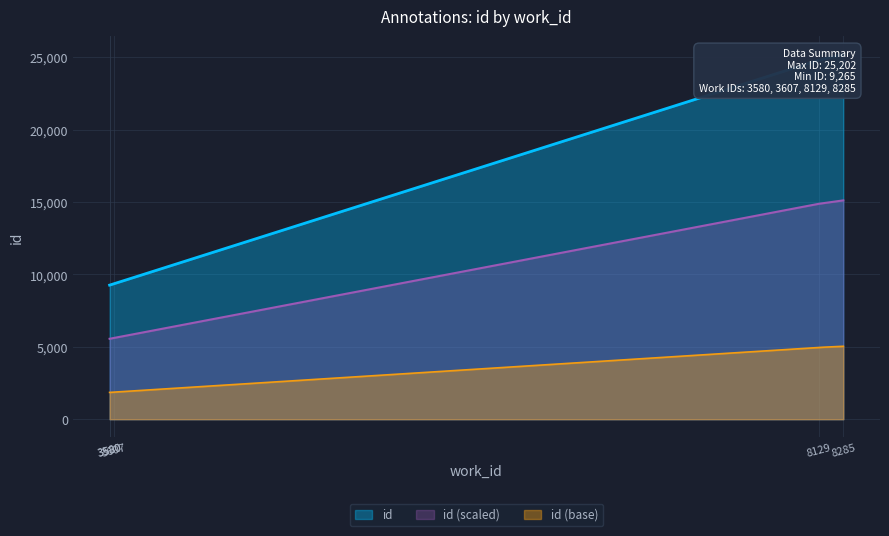

What is the minimum value for id (scaled)?

5559.6